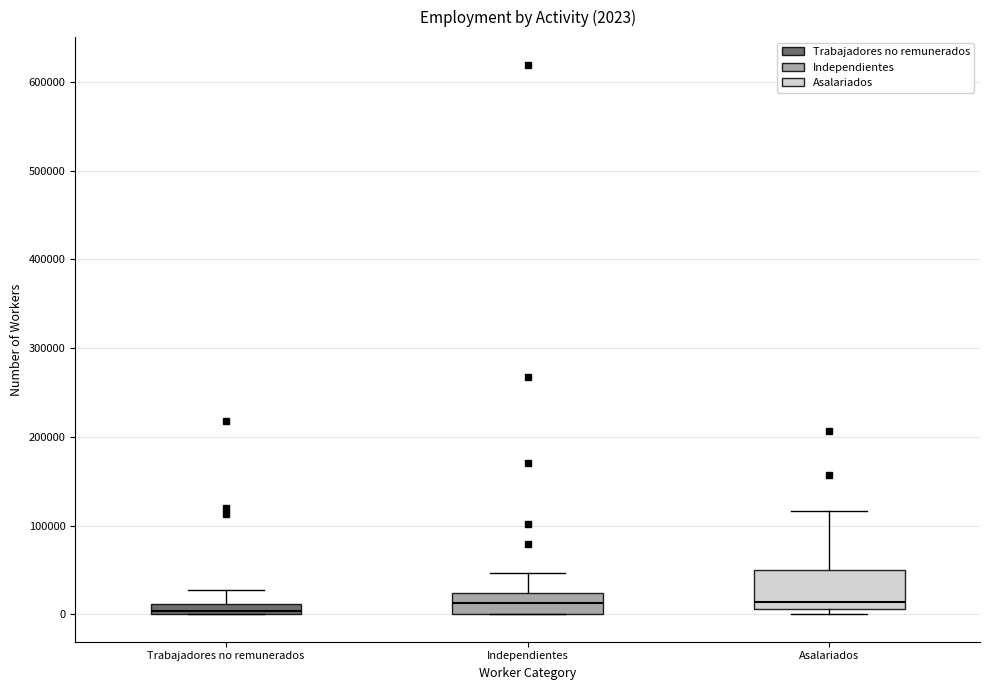

Comparing the boxes themselves (not the whiskers), which one is the tallest?

Asalariados